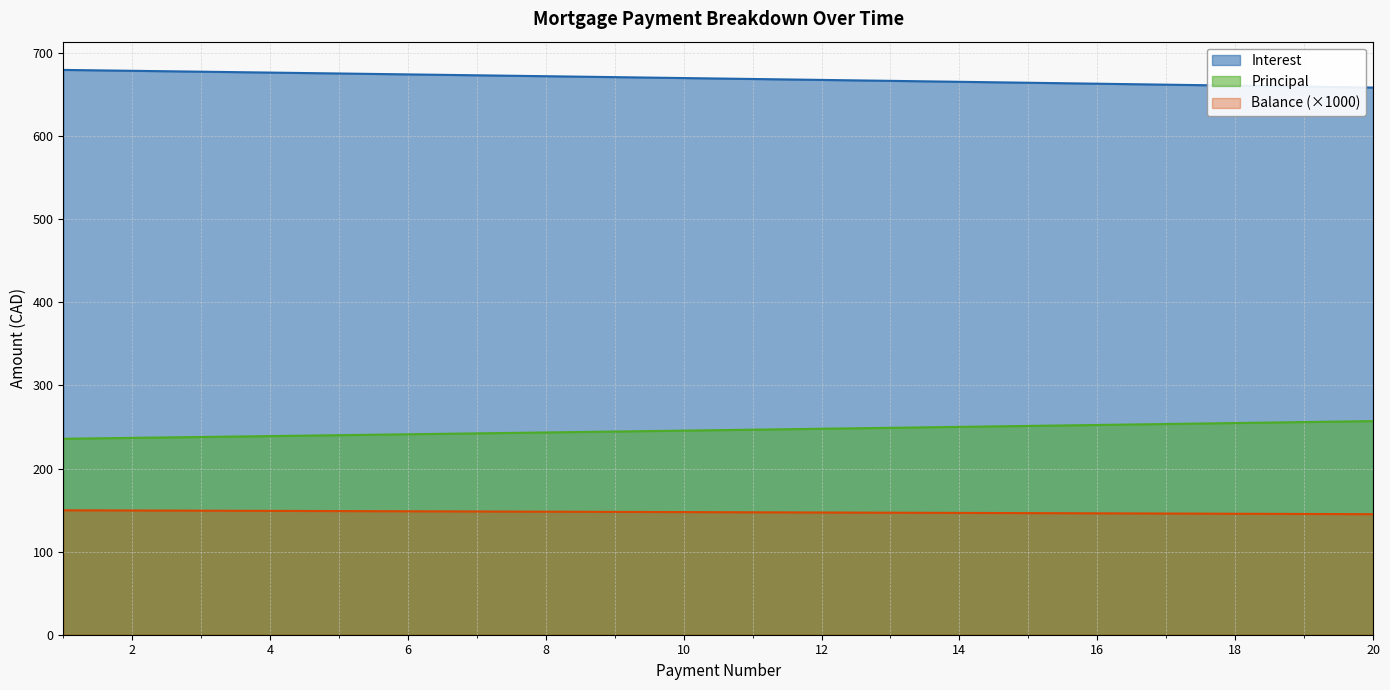

How many data points in Balance are less than 147?

8